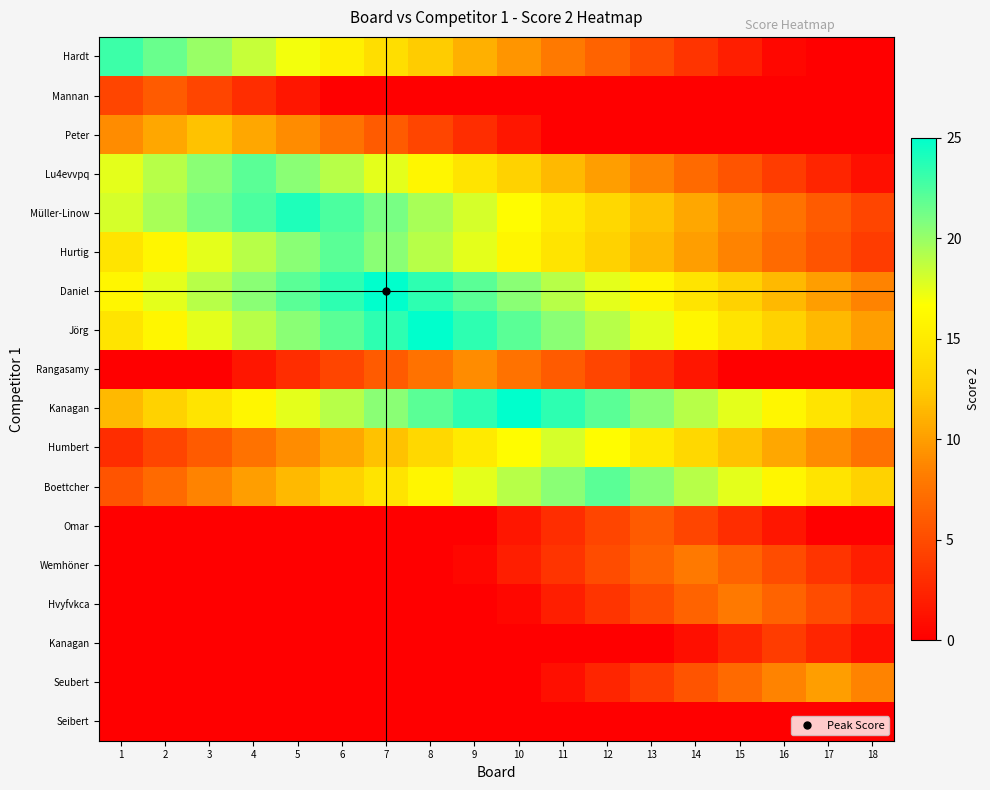

What is the total value across all series at 5?

176.0